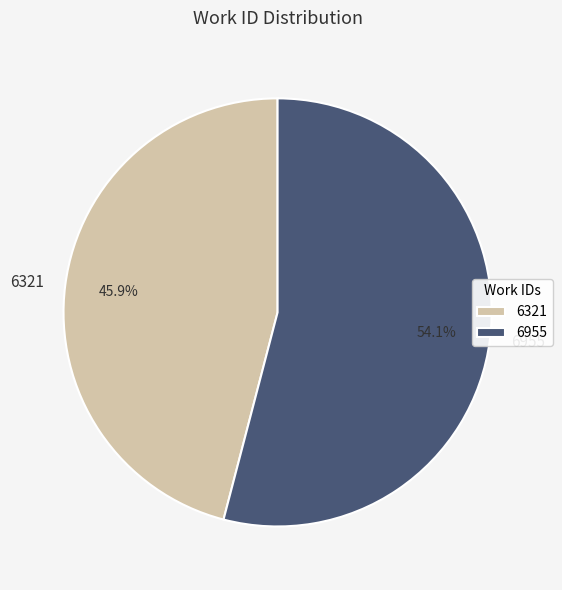

Rank the categories by value from lowest to highest.

6321, 6955